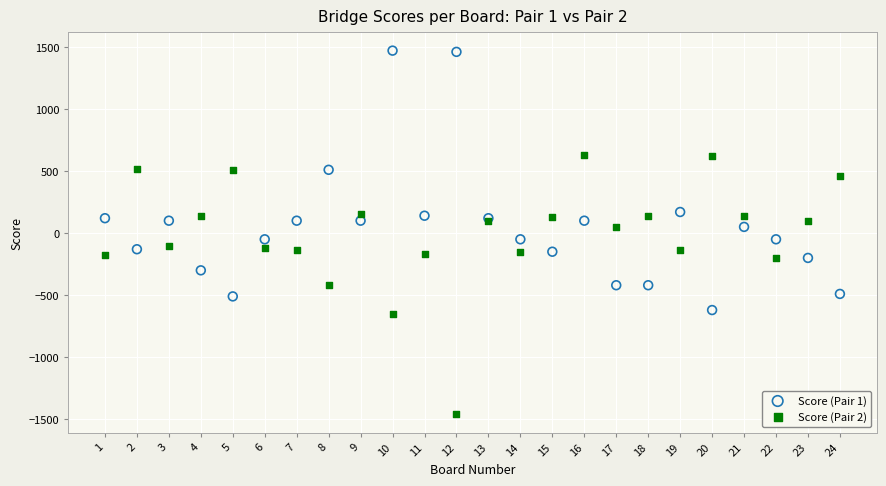

What are all the series names shown in the legend?

Score (Pair 1), Score (Pair 2)